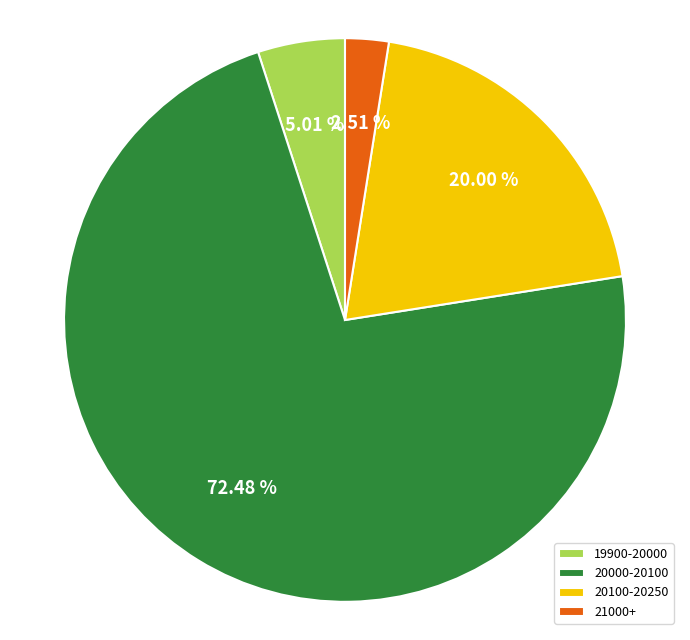

Does any single category account for the majority?

Yes